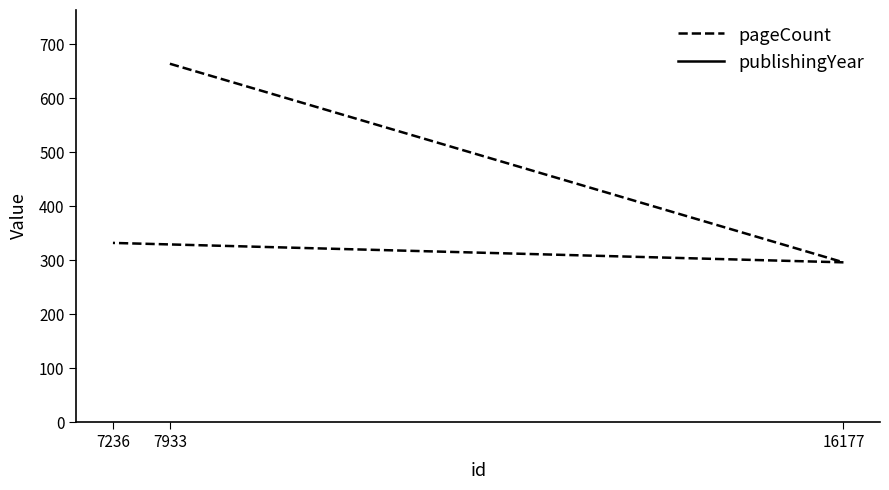

At which category is the sum across all series the highest?

7933